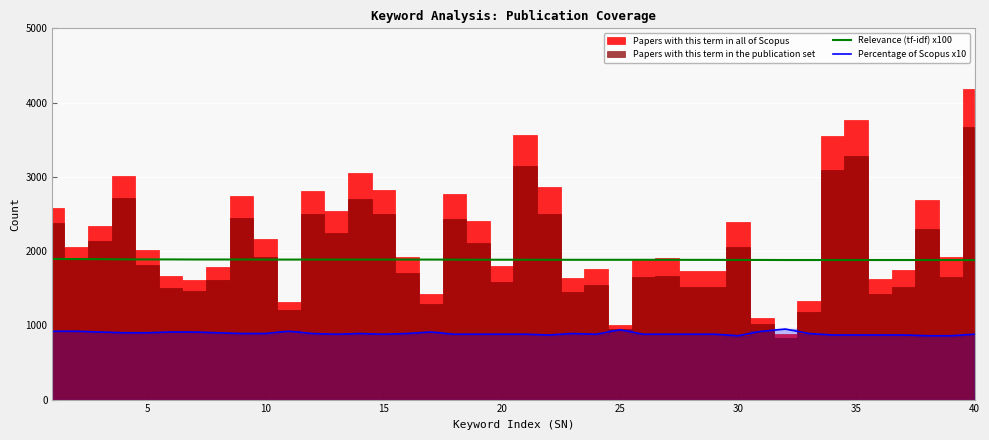

What is the maximum value for Relevance (tf-idf) x100?

1894